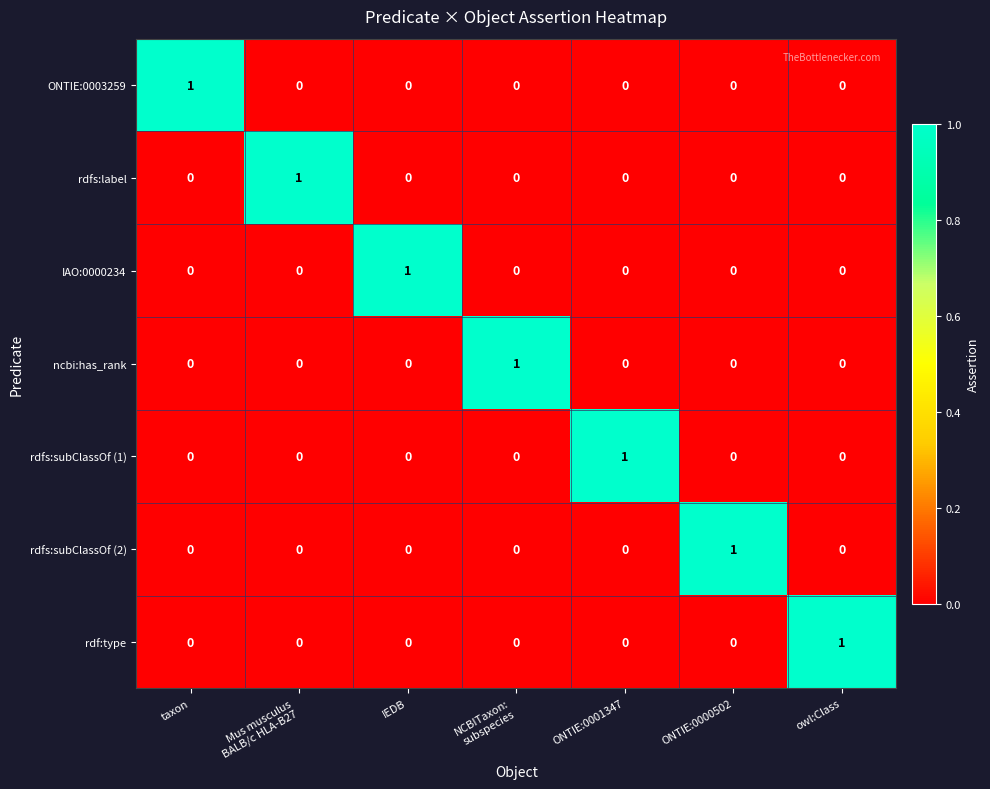

At how many categories does at least one series exceed 0?

7